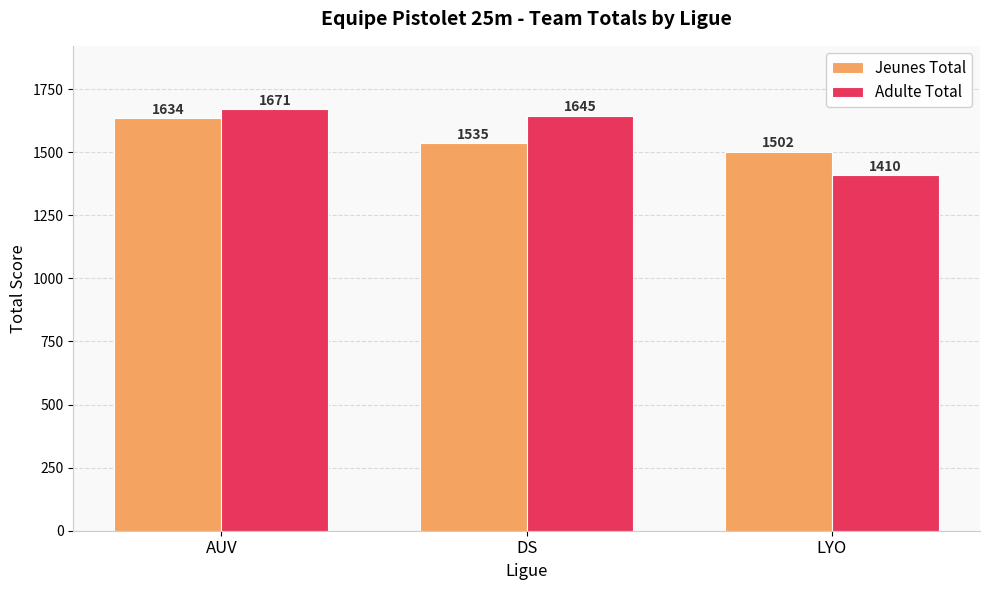

How many bars are there in each group?

2